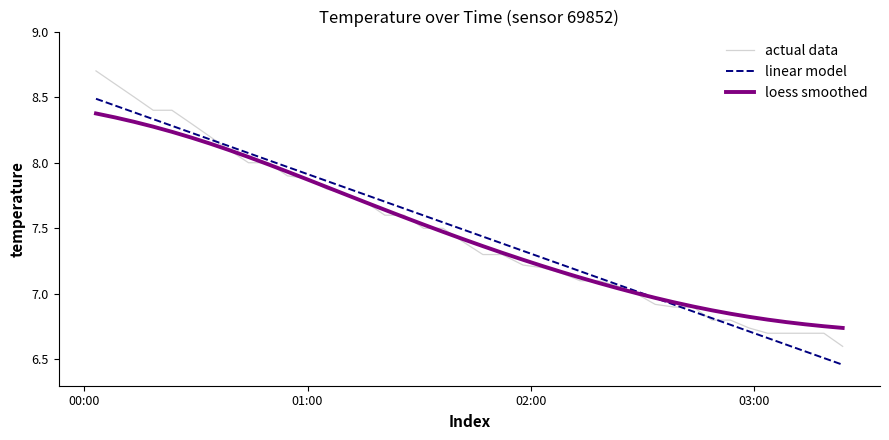

List the series in order of their peak value, lowest first.

loess smoothed, linear model, actual data